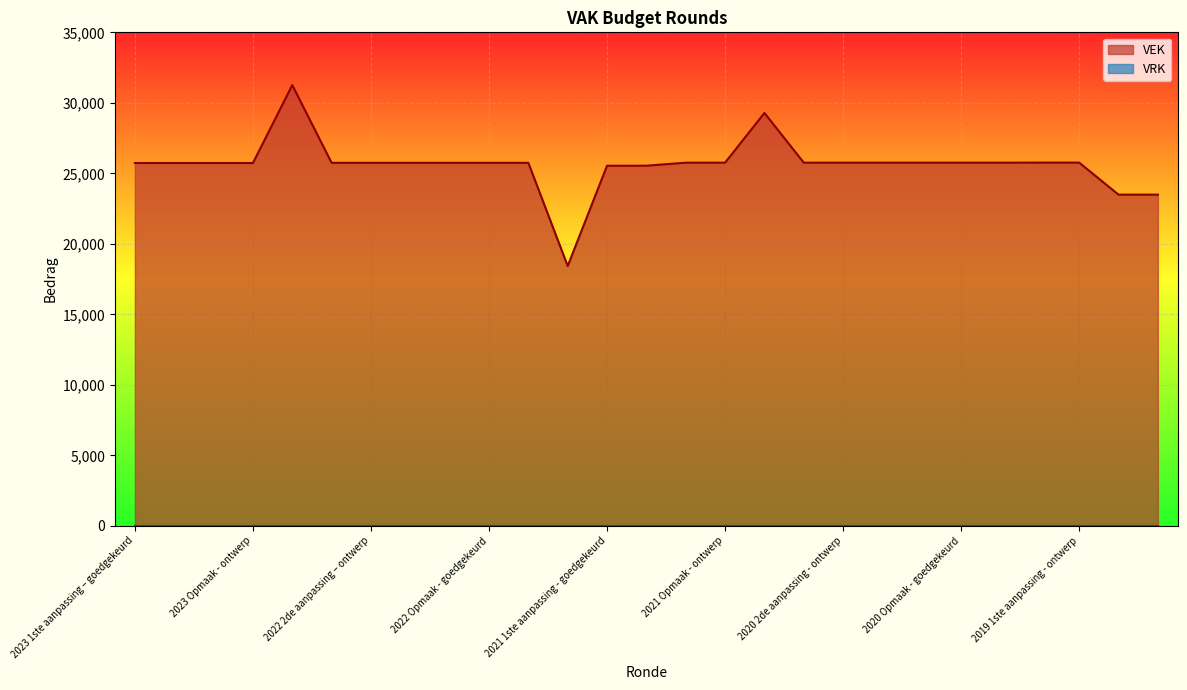

What is the total value across all series at 2023 Opmaak - ontwerp?

25732